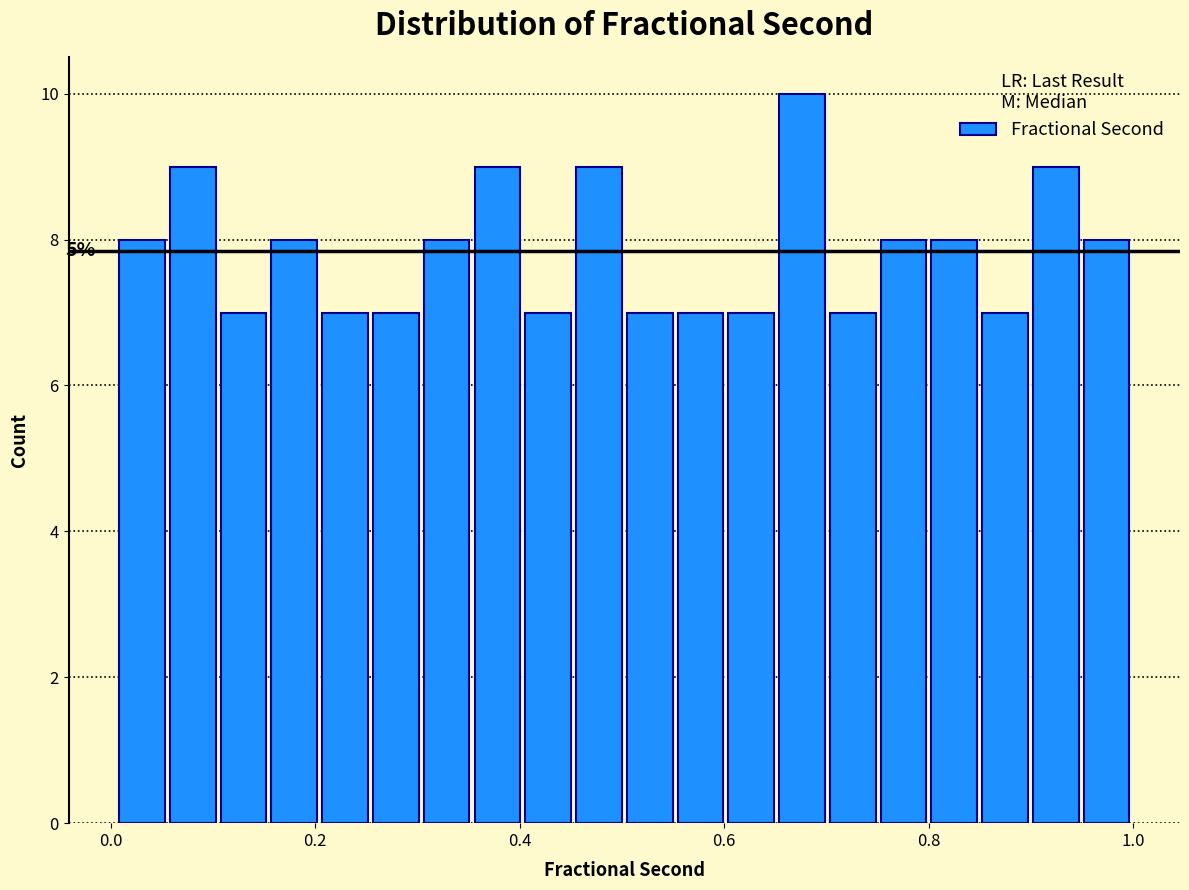

Around what value on the x-axis is the tallest bar? Give the approximate position of its centre, as read against the axis.

0.68